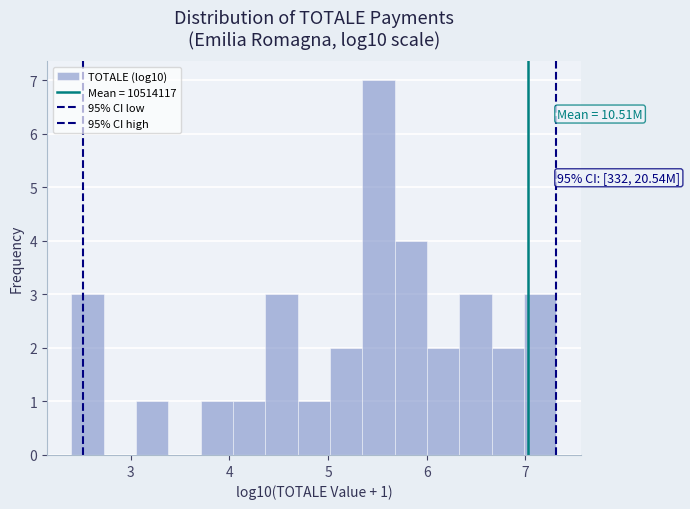

Around what value on the x-axis is the tallest bar? Give the approximate position of its centre, as read against the axis.

5.5